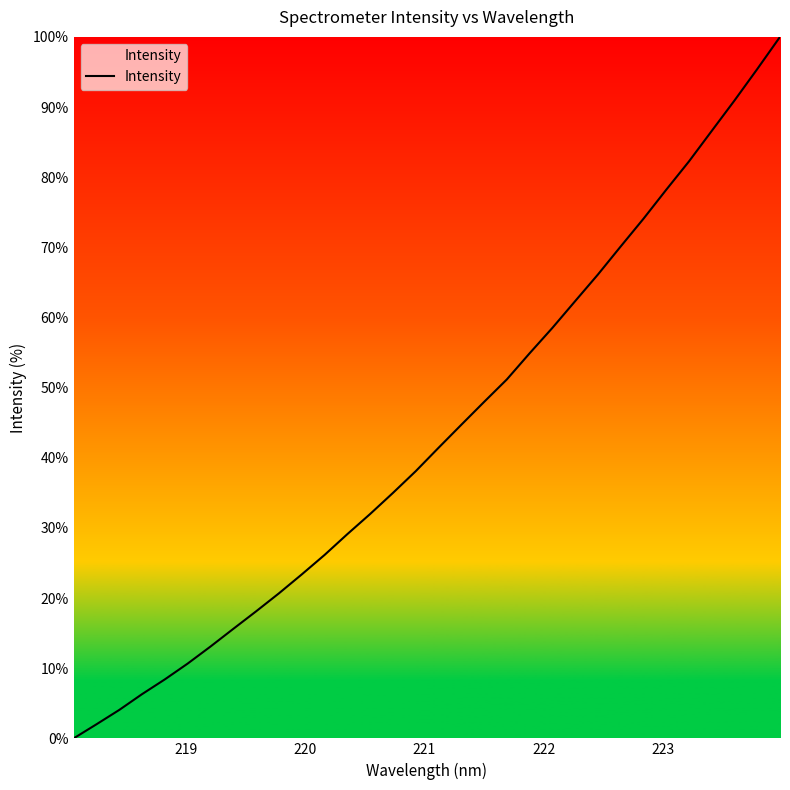

What is the difference between the maximum and minimum values?

100.0